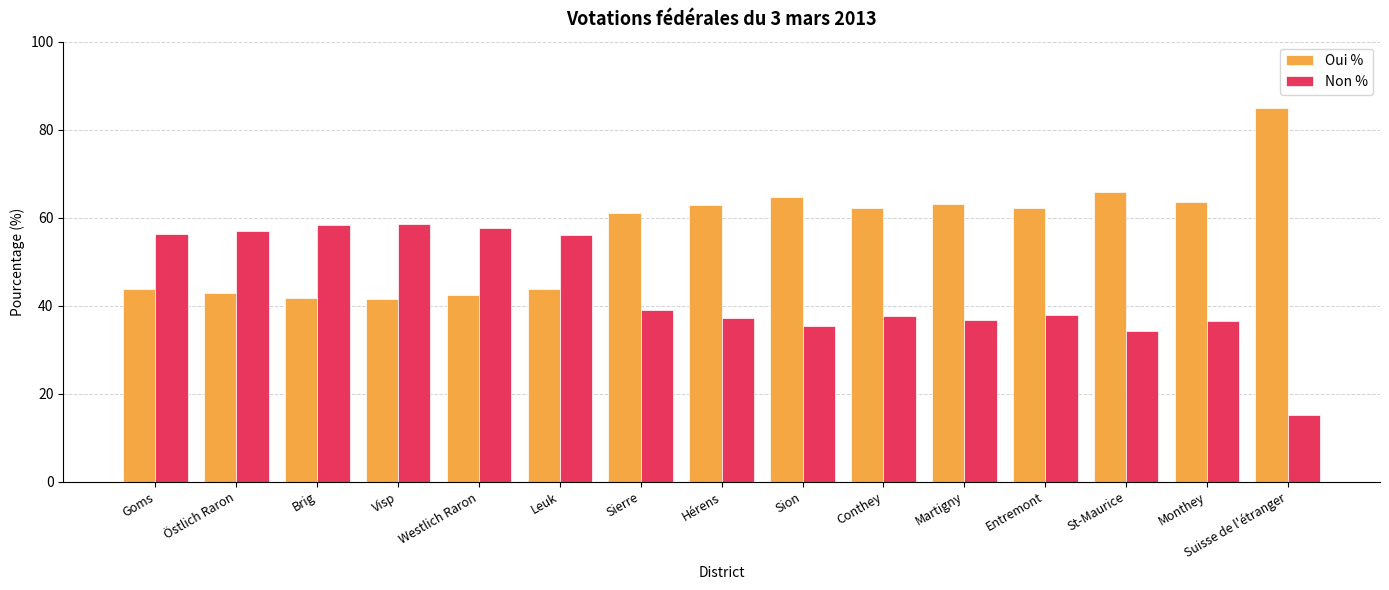

Rank the series by their average value, from highest to lowest.

Oui %, Non %